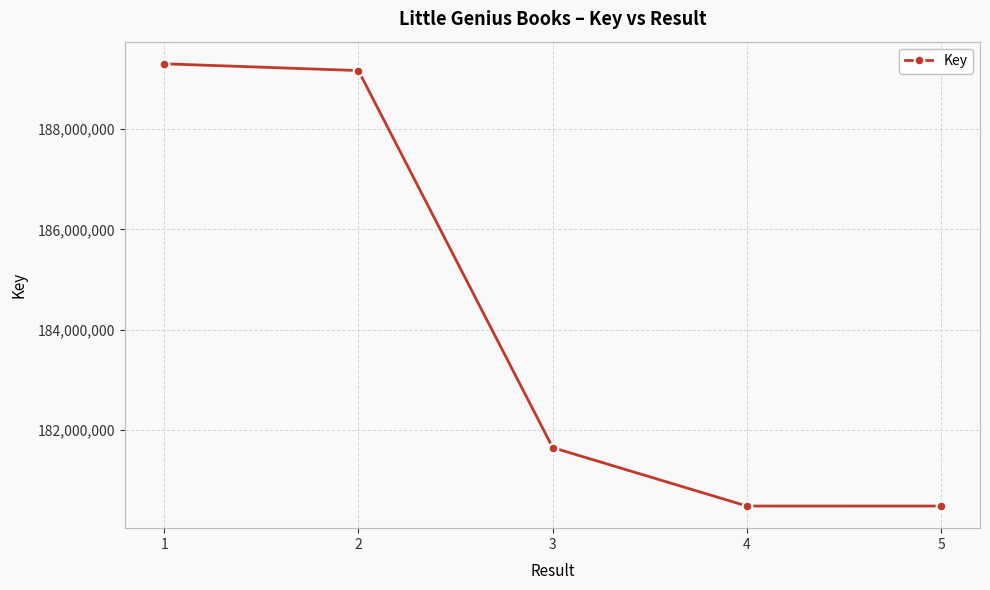

Is it true that the value at 1 is 189307118?

True